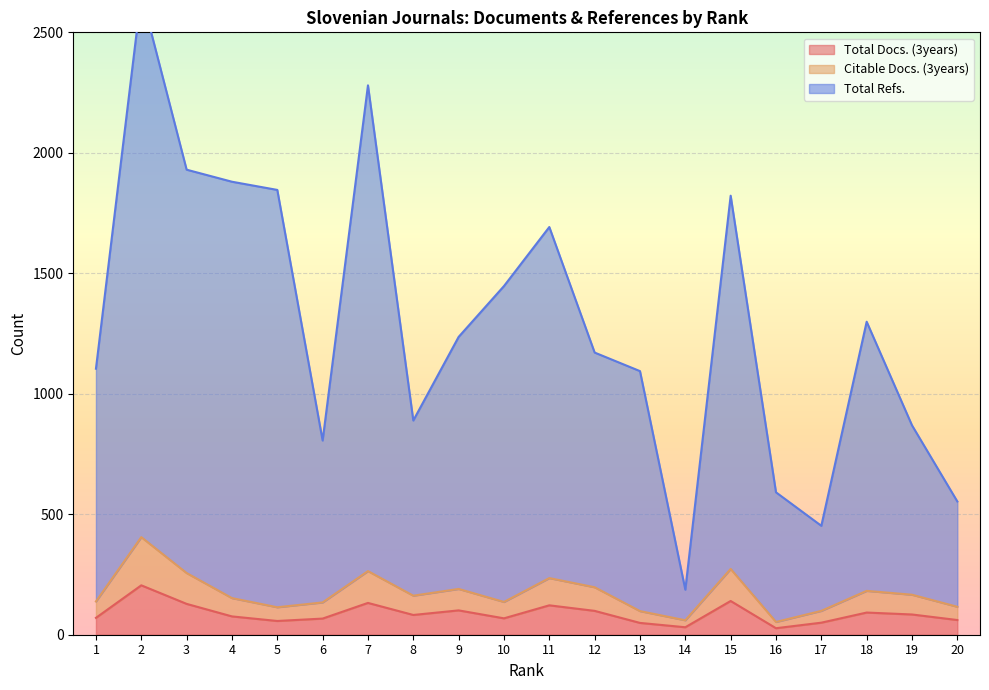

How many distinct data groups are displayed?

3